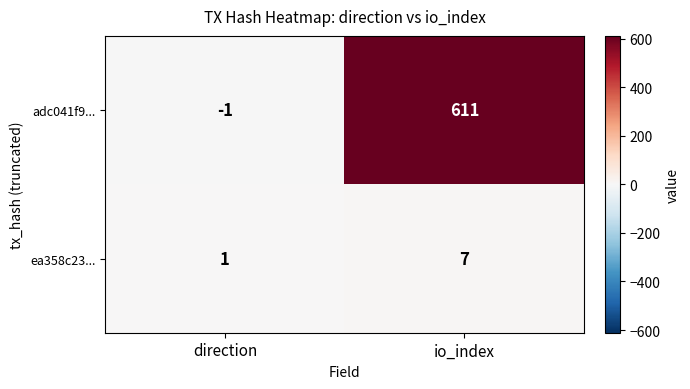

At which category is the sum across all series the highest?

io_index